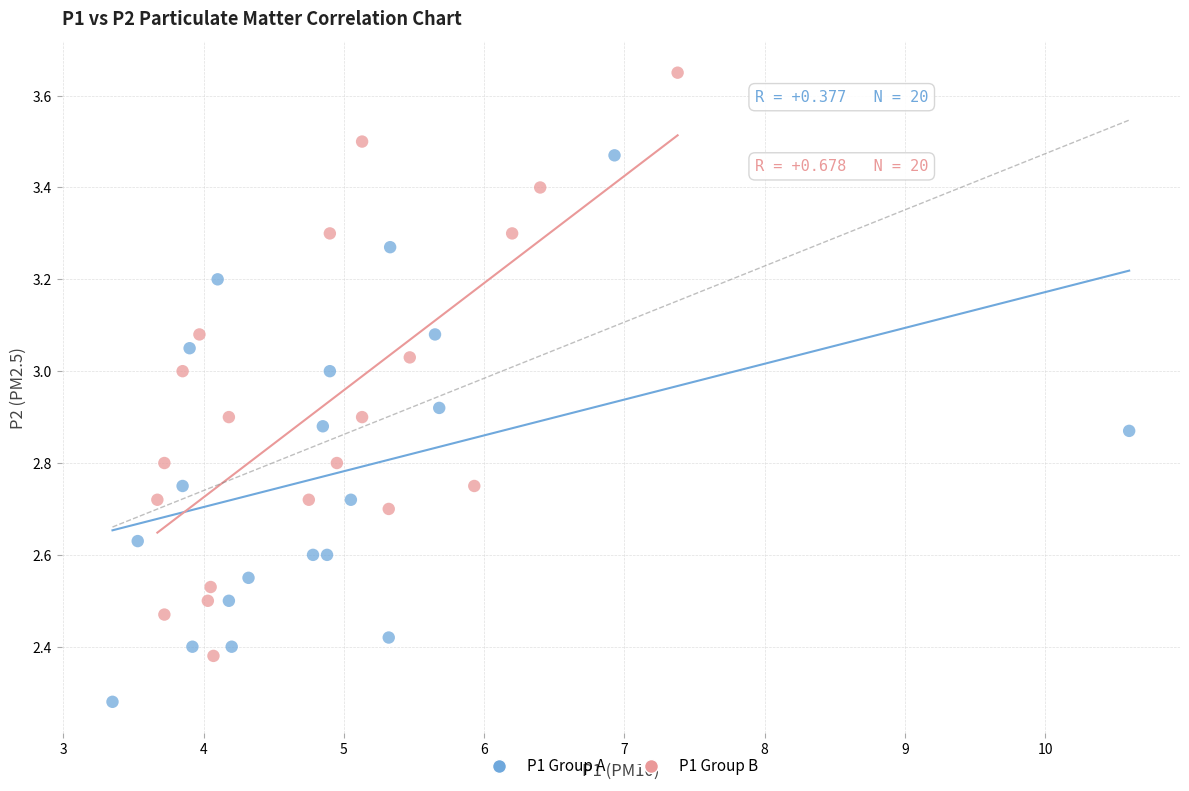

Which series contains the highest Y value?

P1 Group B